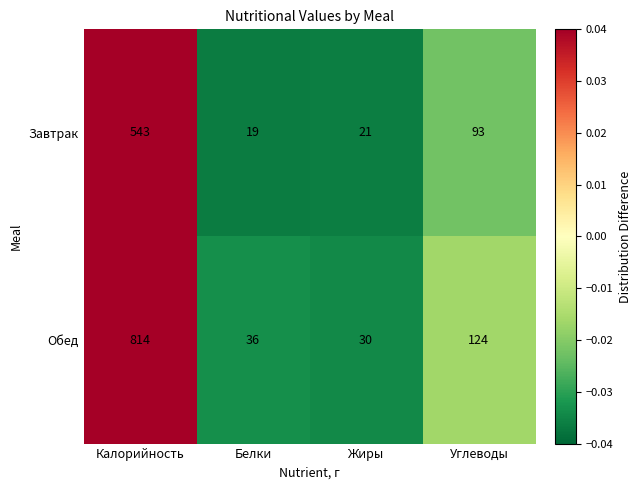

List the series in order of their peak value, lowest first.

Завтрак, Обед